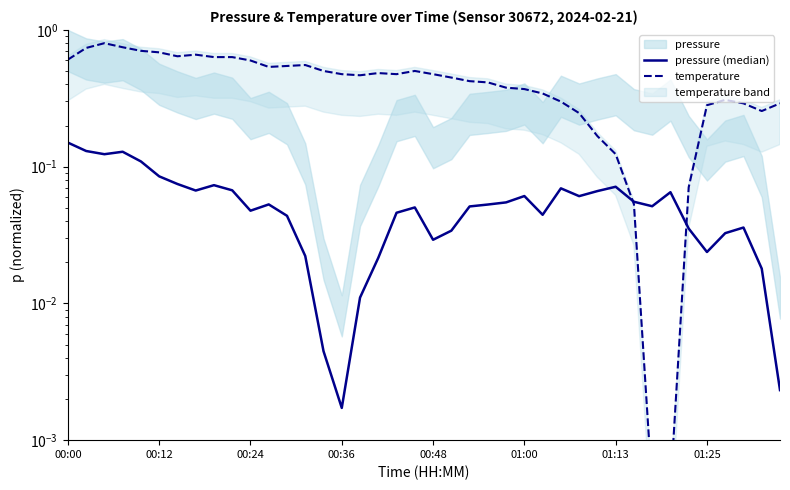

True or false: pressure (median) and temperature cross at least once.

True